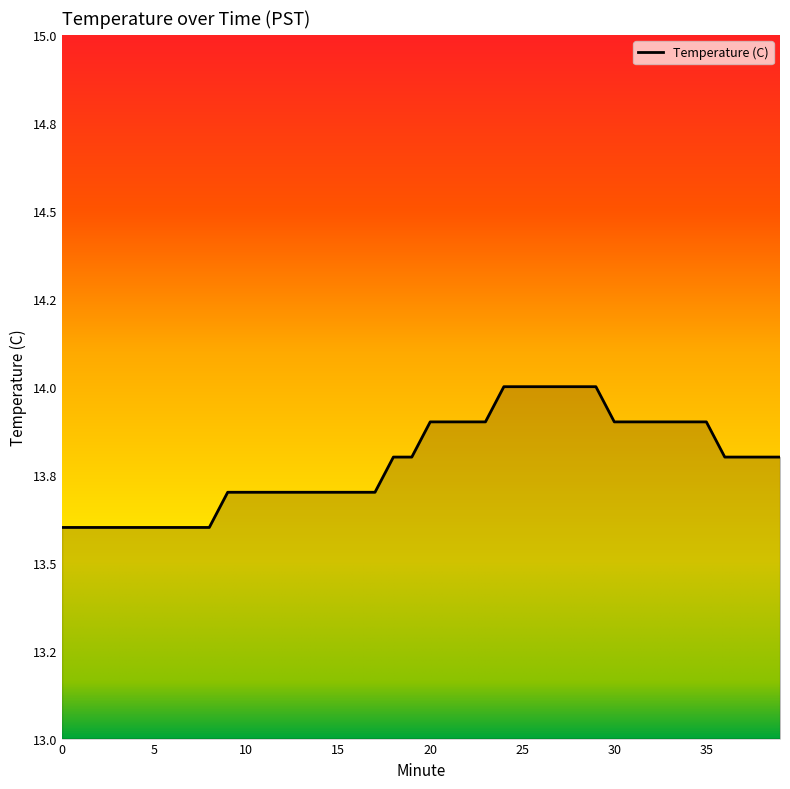

What is the sum of all values?

551.5